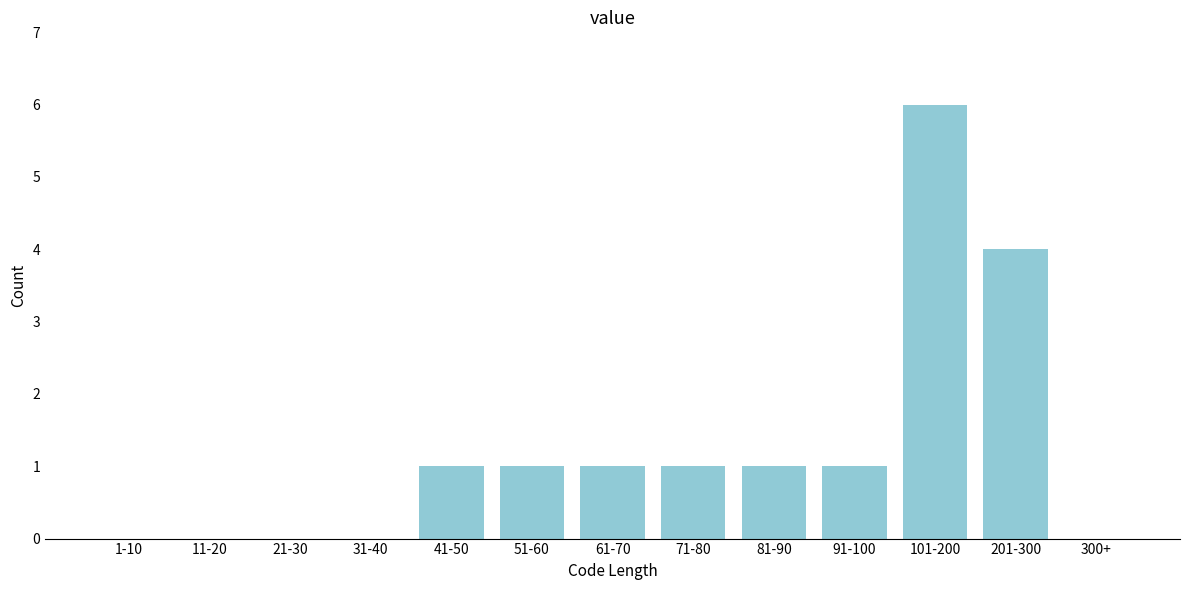

Reading right to left, extract all data points from this chart.

300+=0	201-300=4	101-200=6	91-100=1	81-90=1	71-80=1	61-70=1	51-60=1	41-50=1	31-40=0	21-30=0	11-20=0	1-10=0